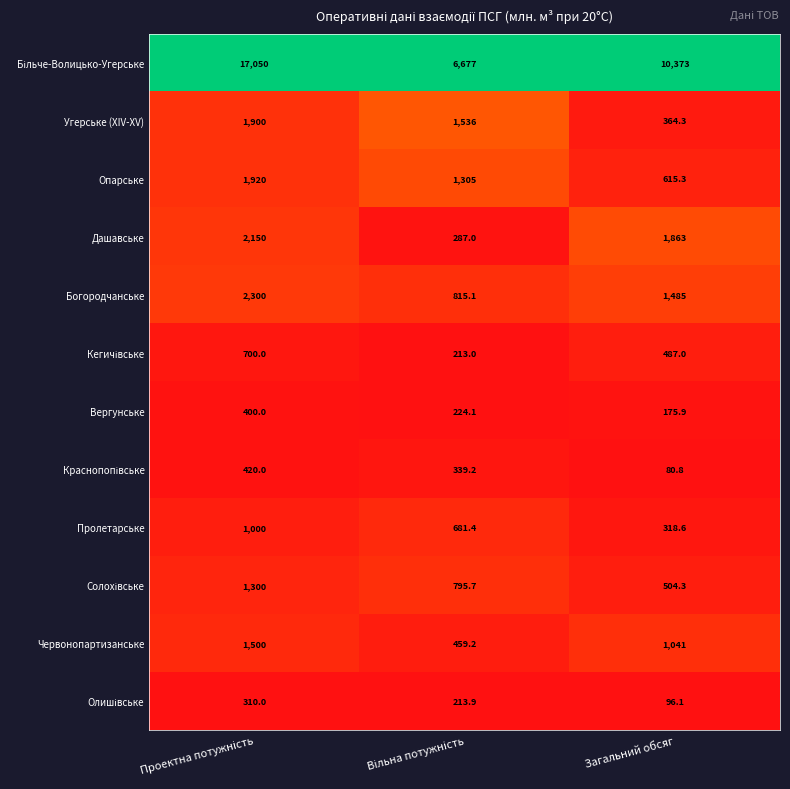

Is it true that Богородчанське equals 746.8 at Загальний обсяг?

False